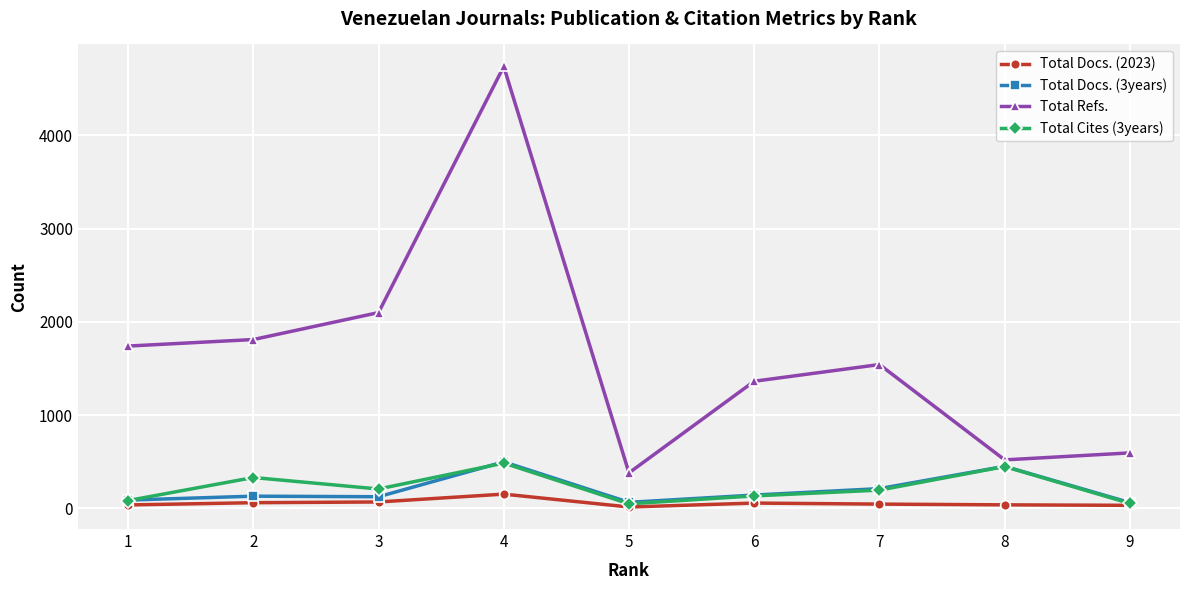

Which series has the largest total across all categories?

Total Refs.